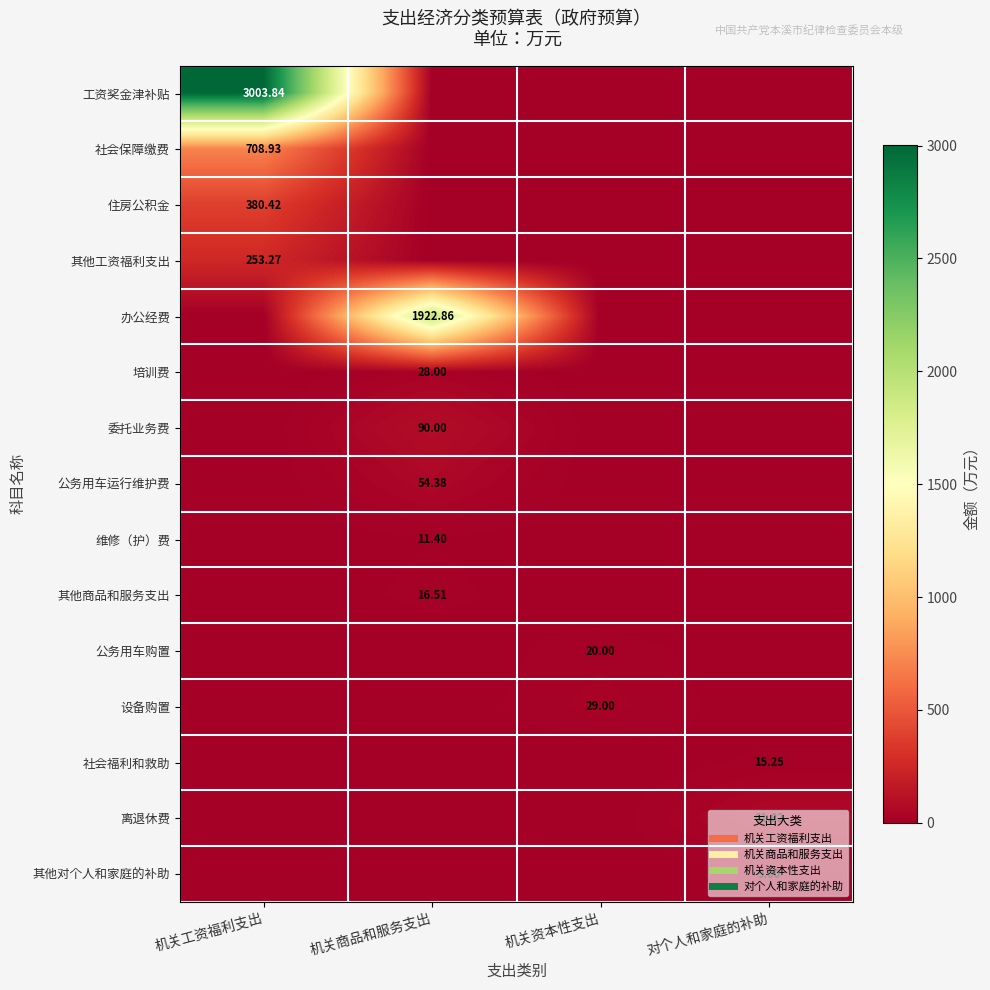

How many values in 社会保障缴费 are above zero?

1